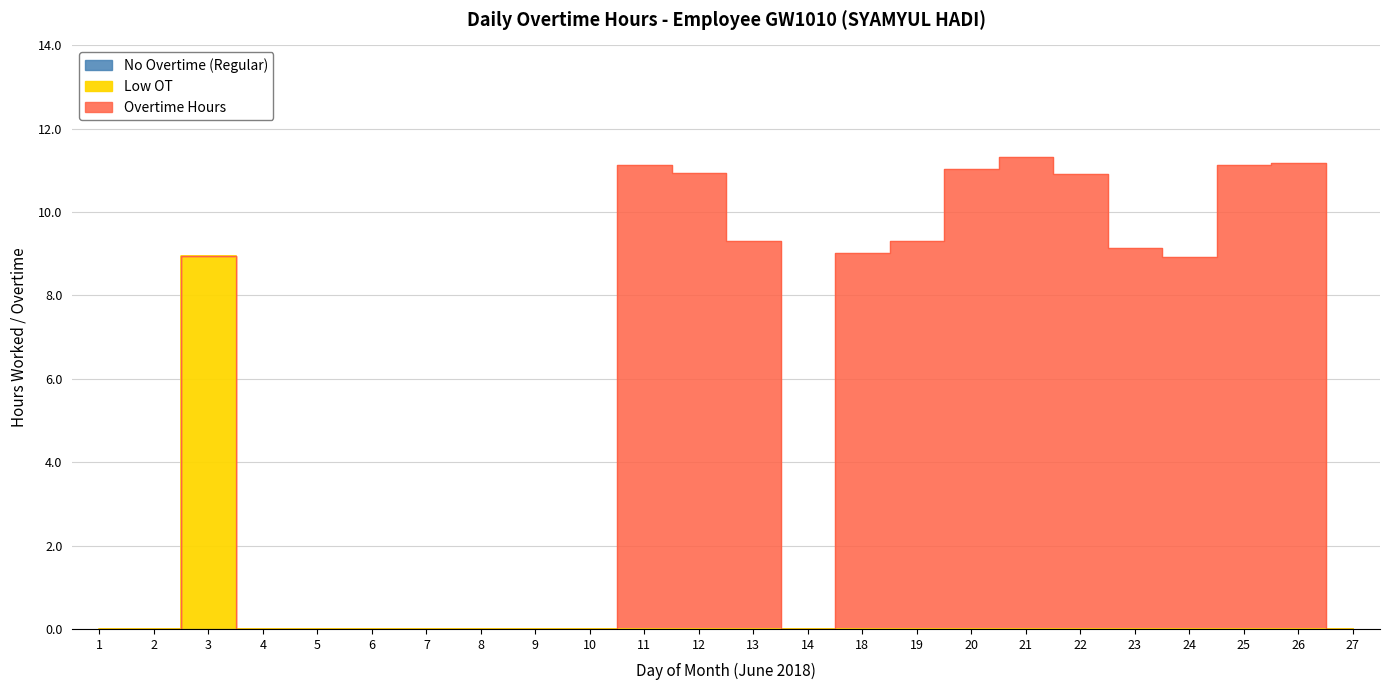

Between 11 and 19, which series saw the biggest shift?

Overtime Hours